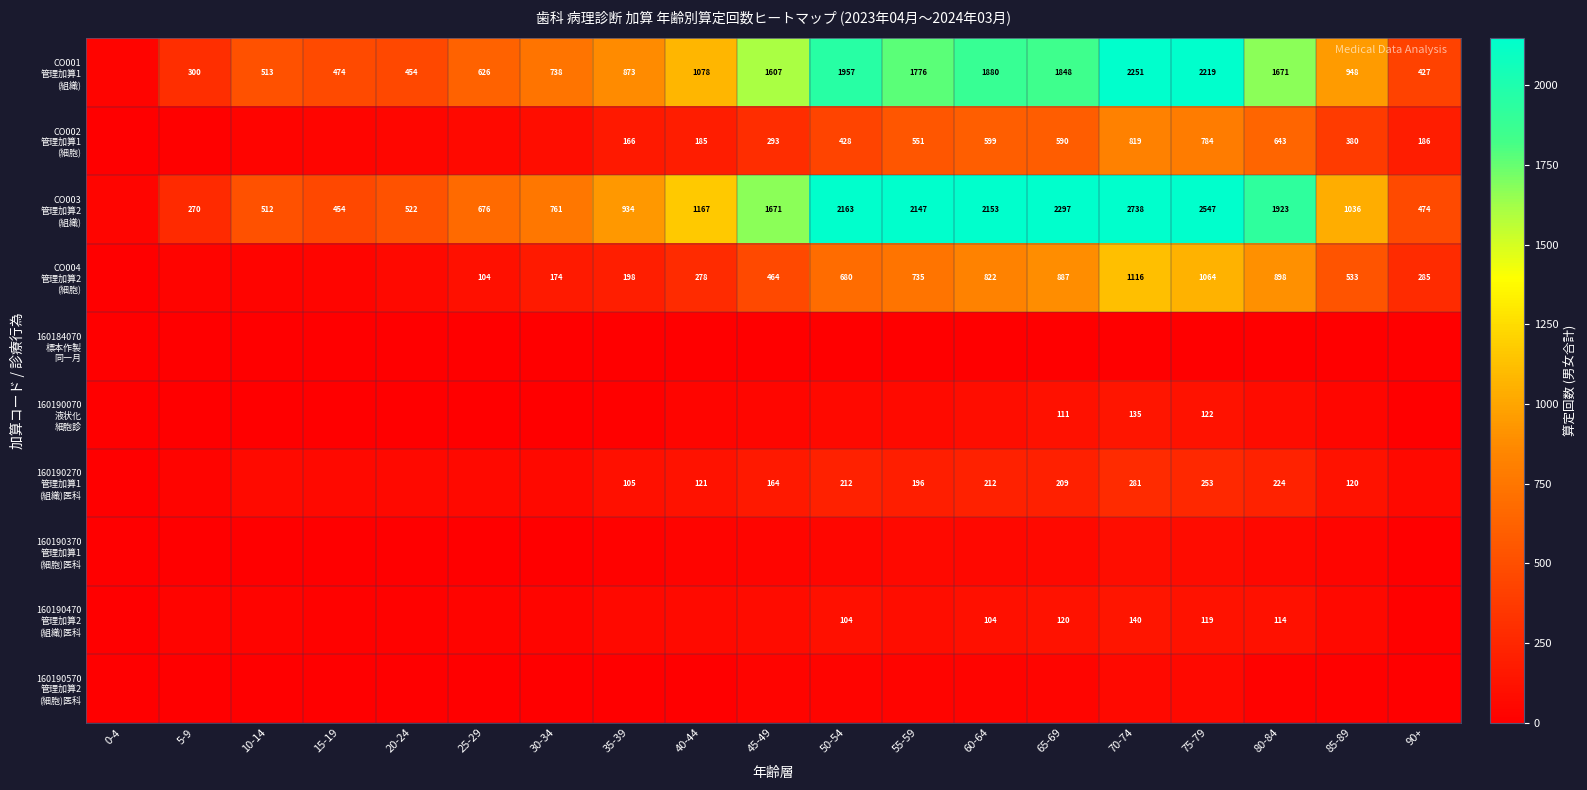

What is the difference between the highest and lowest values at 80-84?

1923